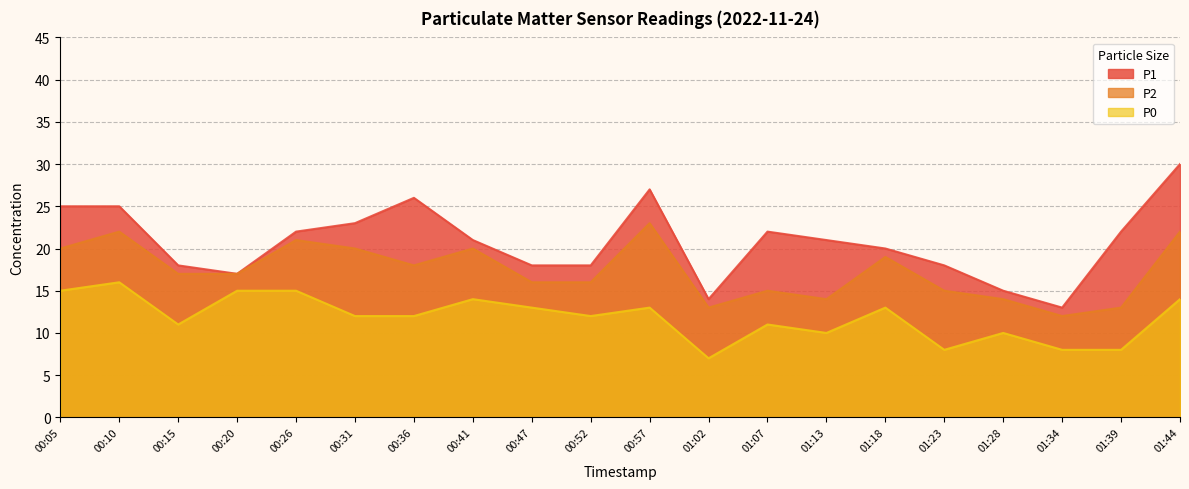

List the series in order of their peak value, lowest first.

P0, P2, P1